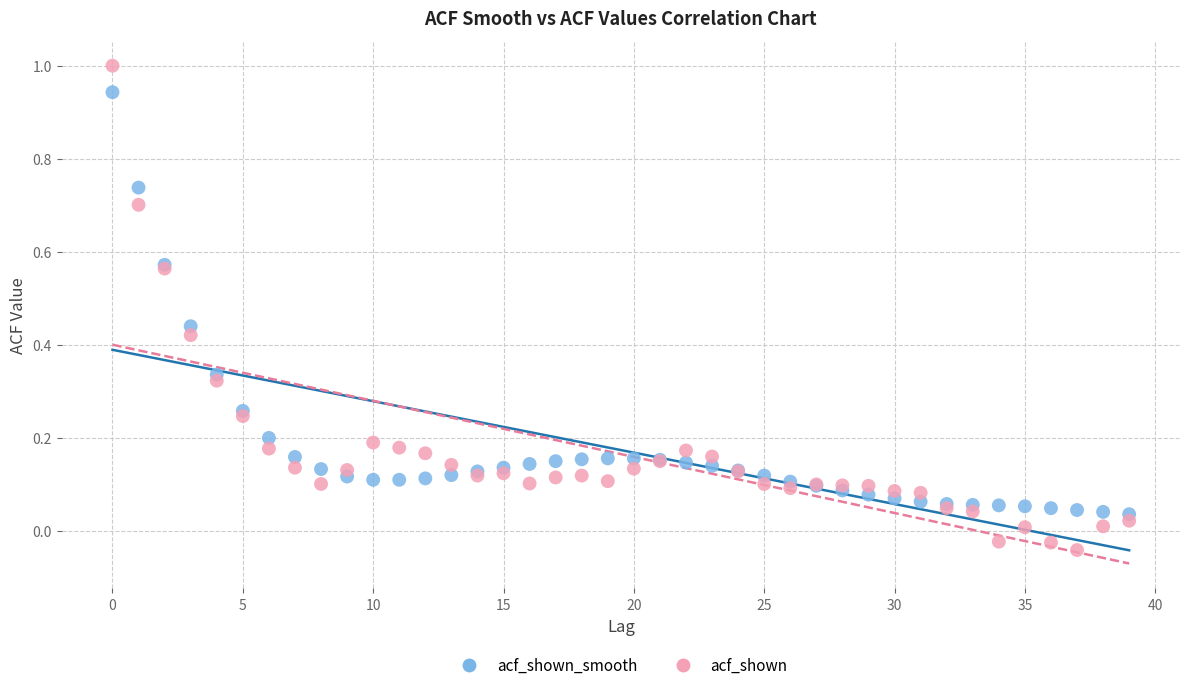

Which series contains the lowest Y value?

acf_shown